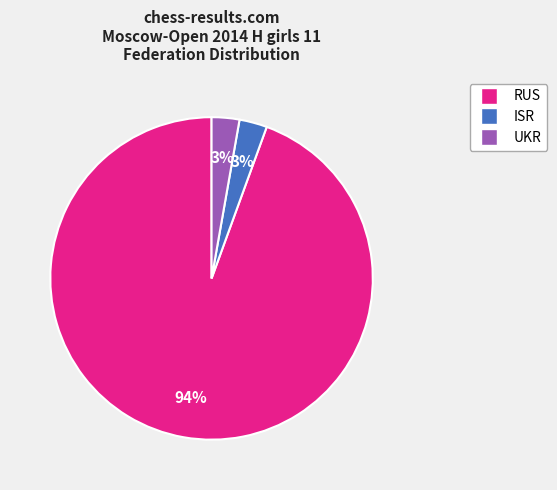

Combined, do ISR and RUS account for over 50%?

Yes